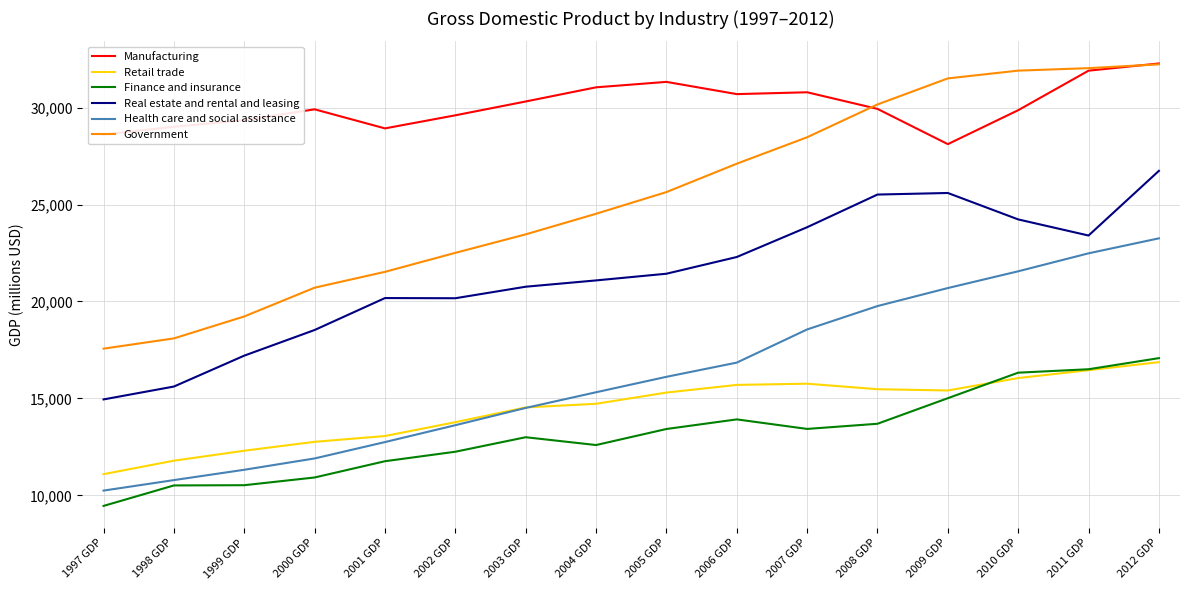

What is the lowest value of the Finance and insurance series?

9458